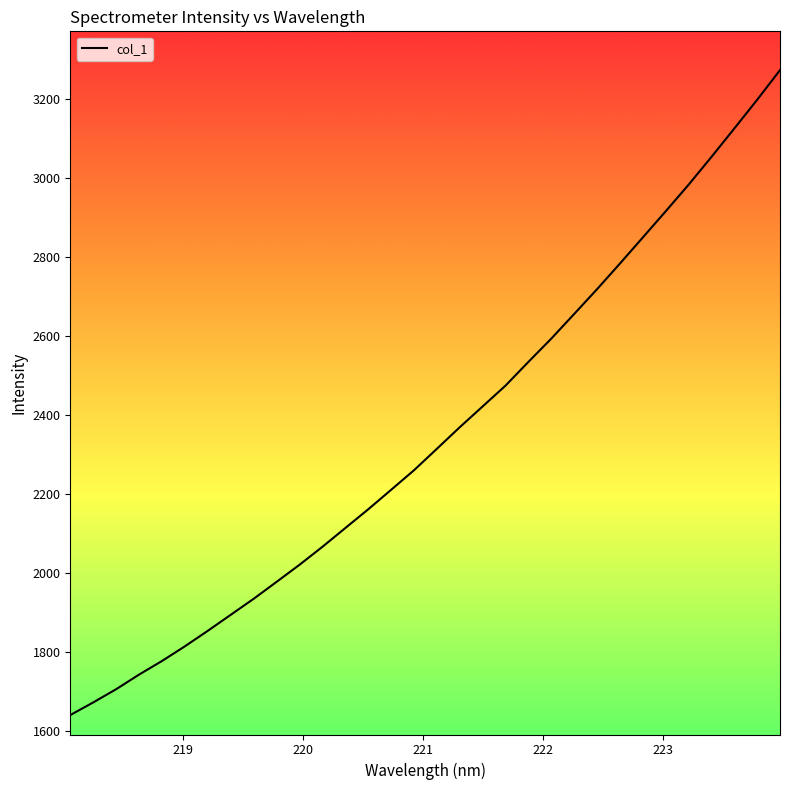

What is the sum of all values?

75078.2